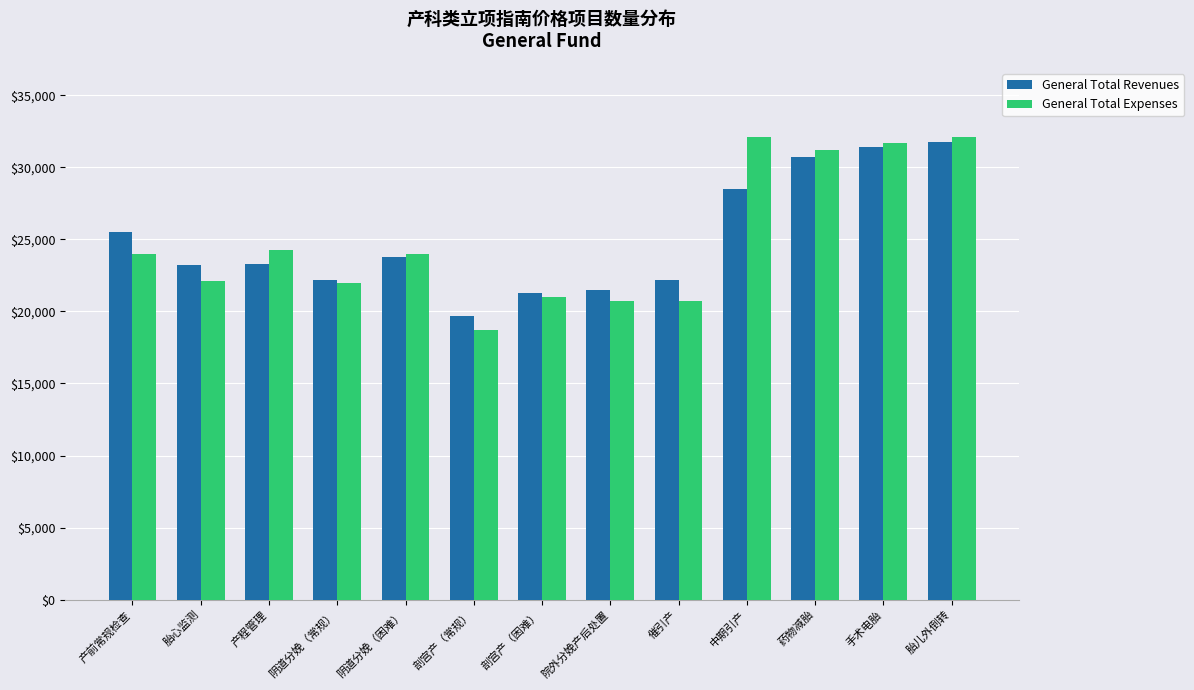

What position from the right is 产前常规检查?

13